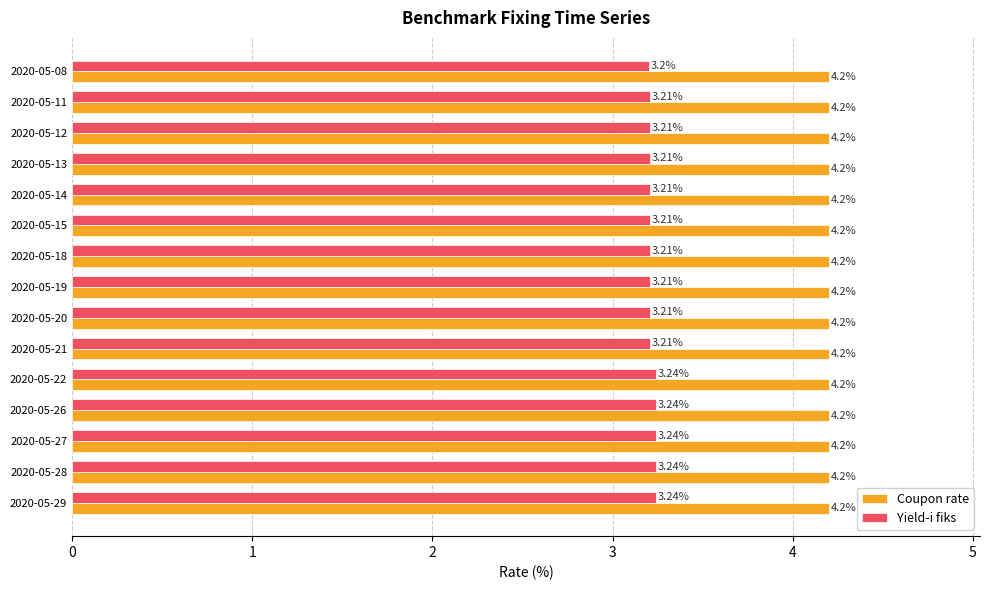

Which series has the largest total across all categories?

Coupon rate